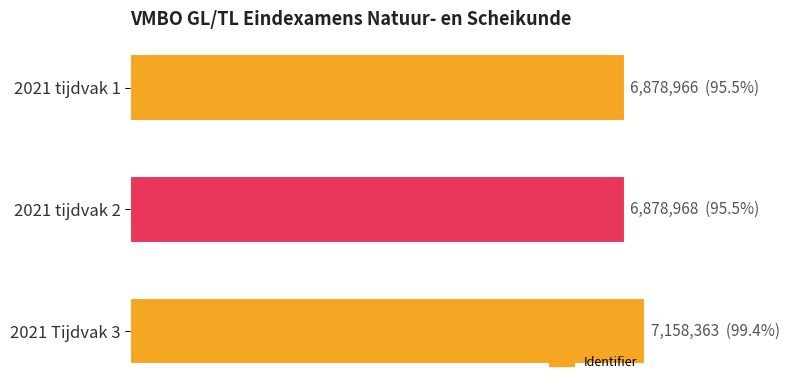

Where is the data nearest to the value 7018664?

2021 tijdvak 2